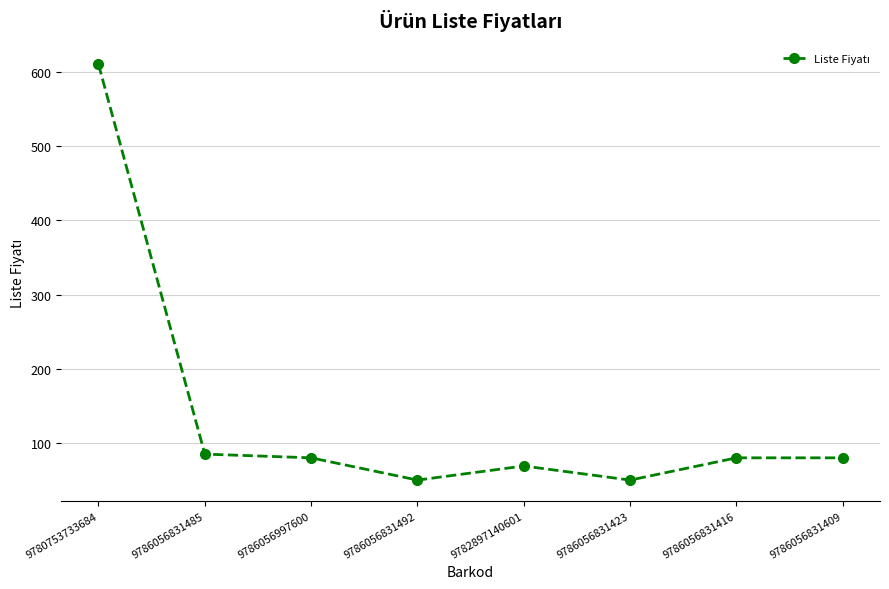

What is the change in value from 9780753733684 to 9786056831492?

-560